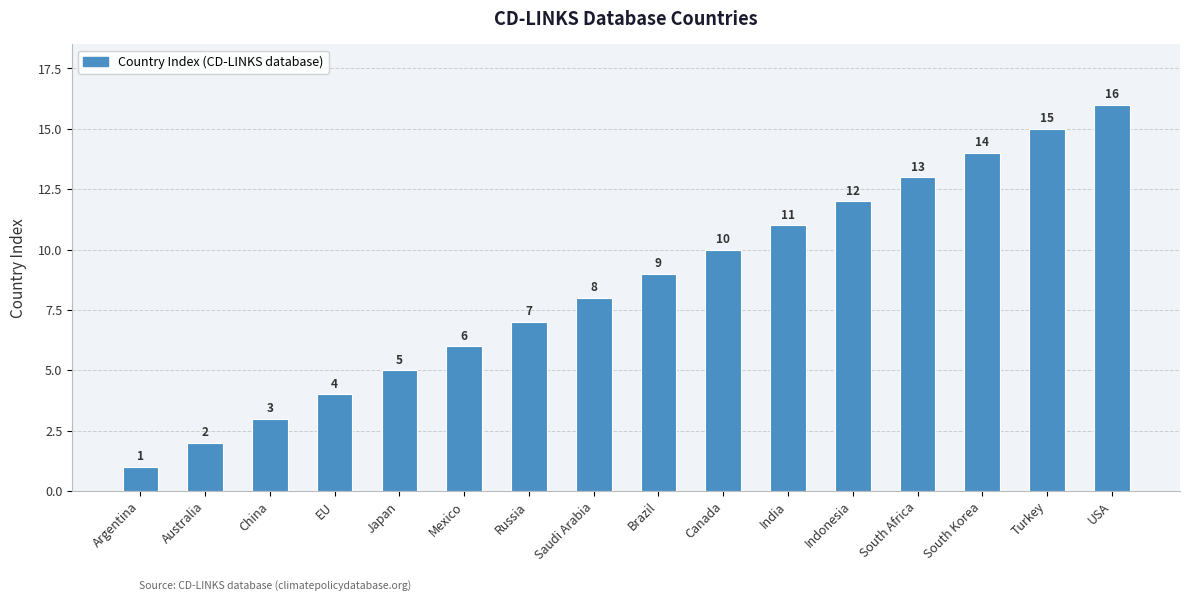

Rank the categories by value from lowest to highest.

Argentina, Australia, China, EU, Japan, Mexico, Russia, Saudi Arabia, Brazil, Canada, India, Indonesia, South Africa, South Korea, Turkey, USA